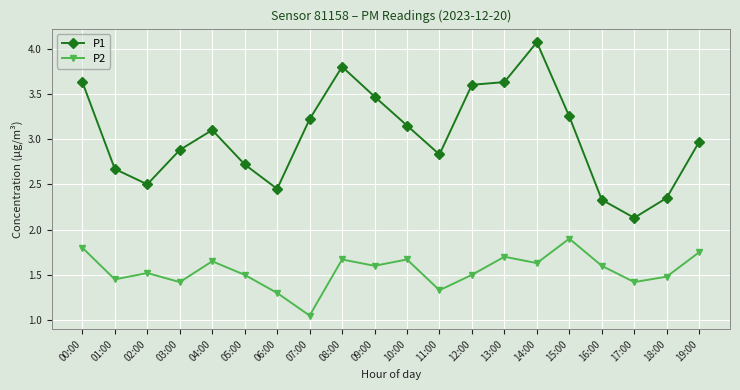

True or false: P1 has more than 0 interior local peaks.

True